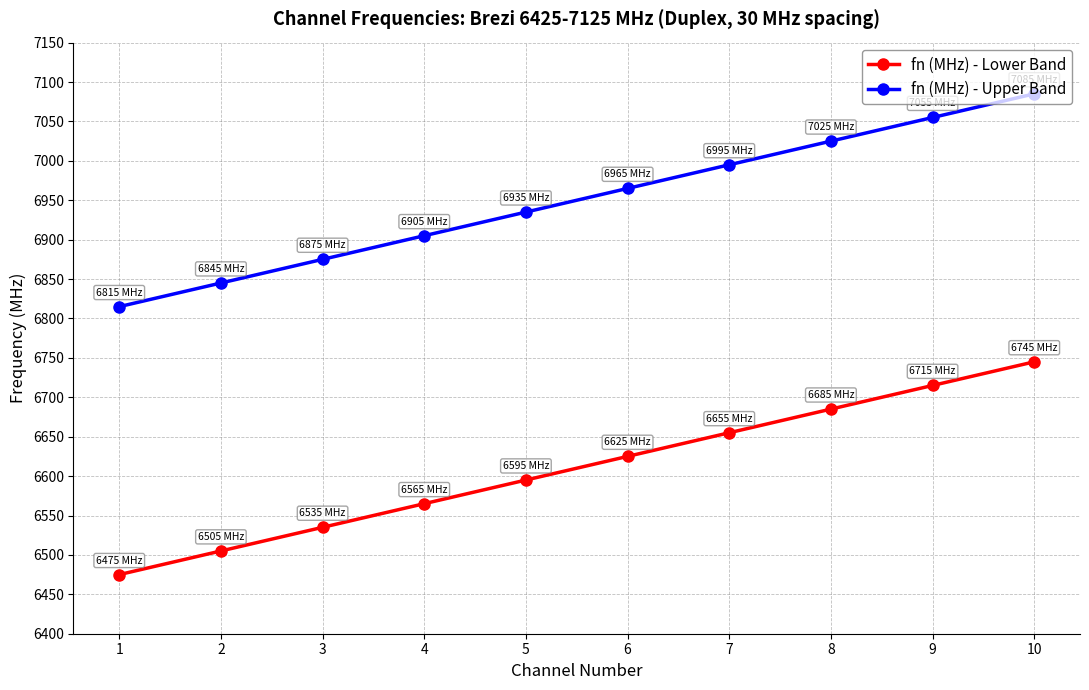

What value does the fn (MHz) - Upper Band series have at 3?

6875